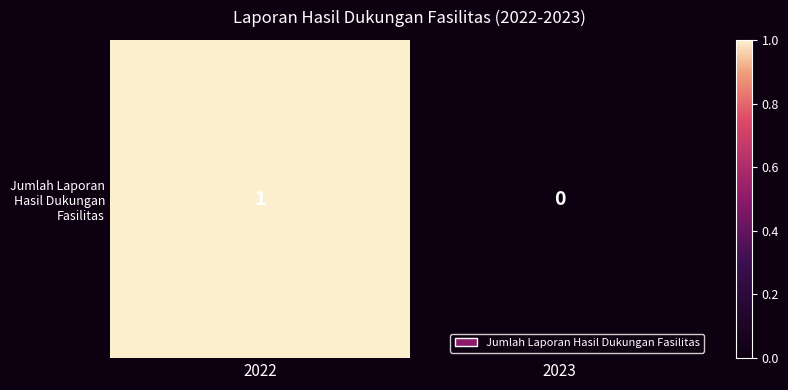

List the labels in order of value, smallest first.

2023, 2022